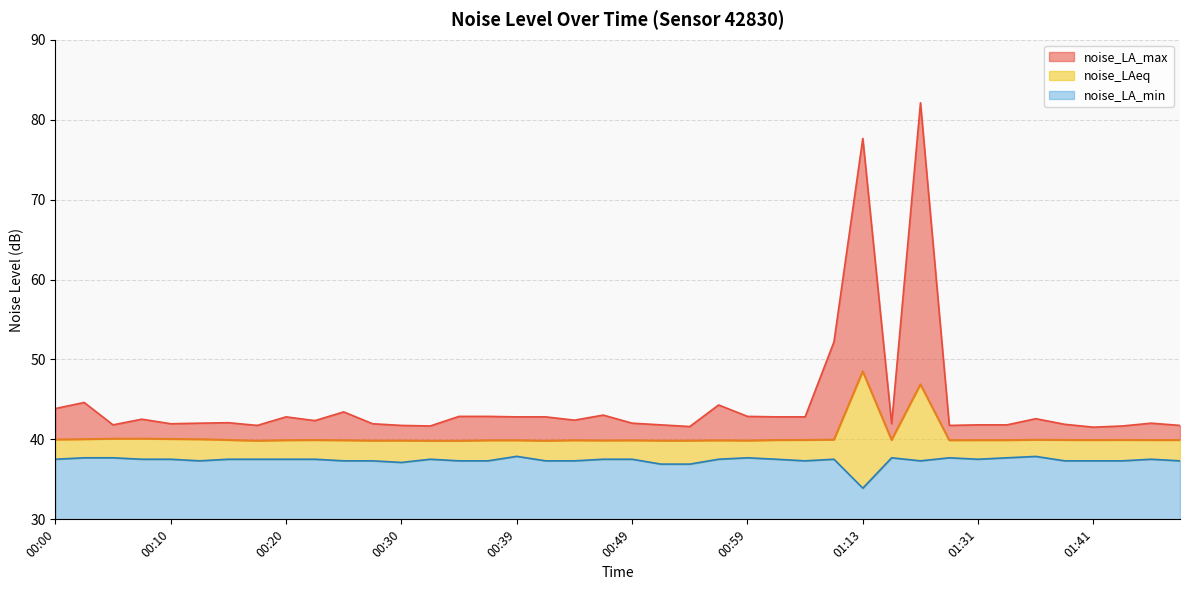

Between 01:48 and 00:20, which is larger?

01:48